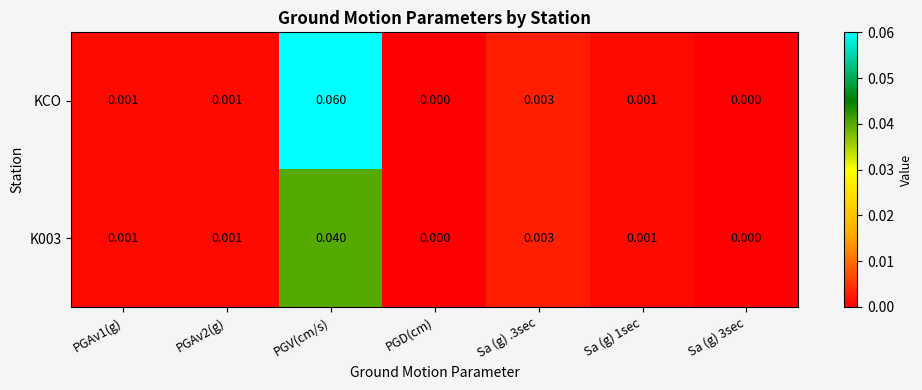

Which series has the largest total across all categories?

KCO